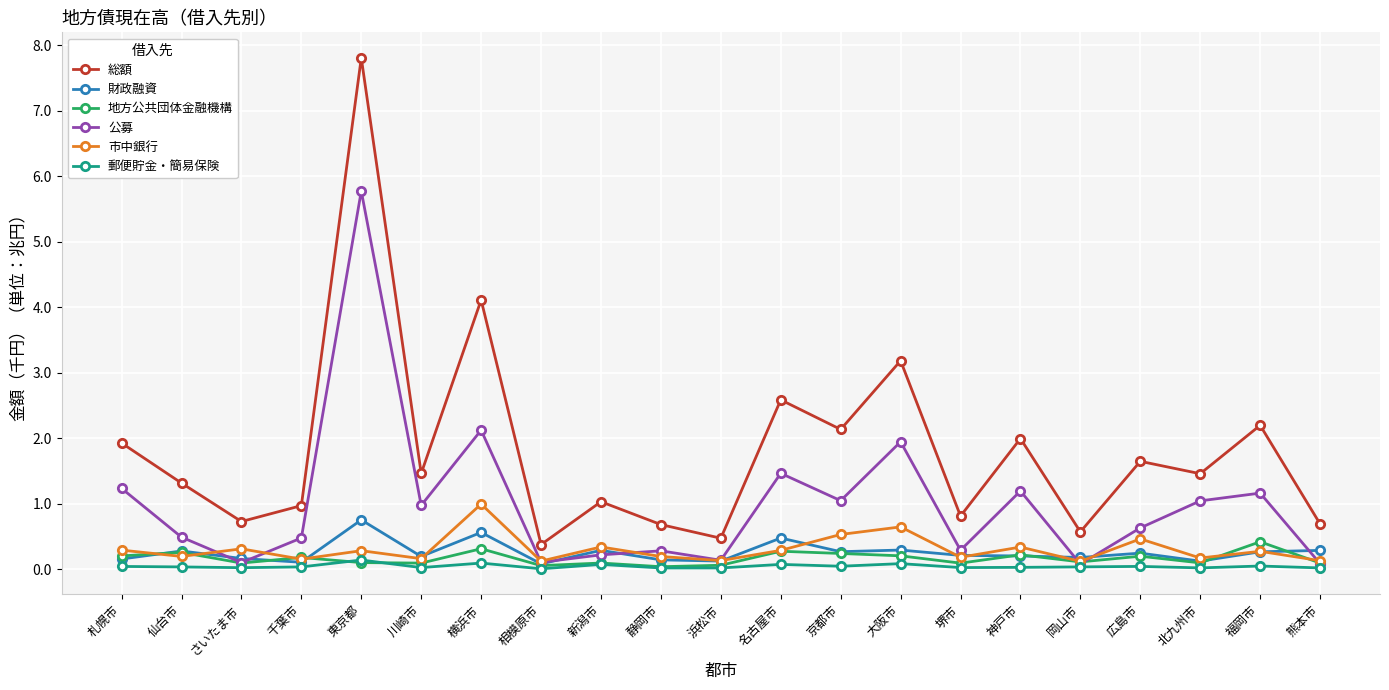

What is the label of the 7th point from the left?

横浜市